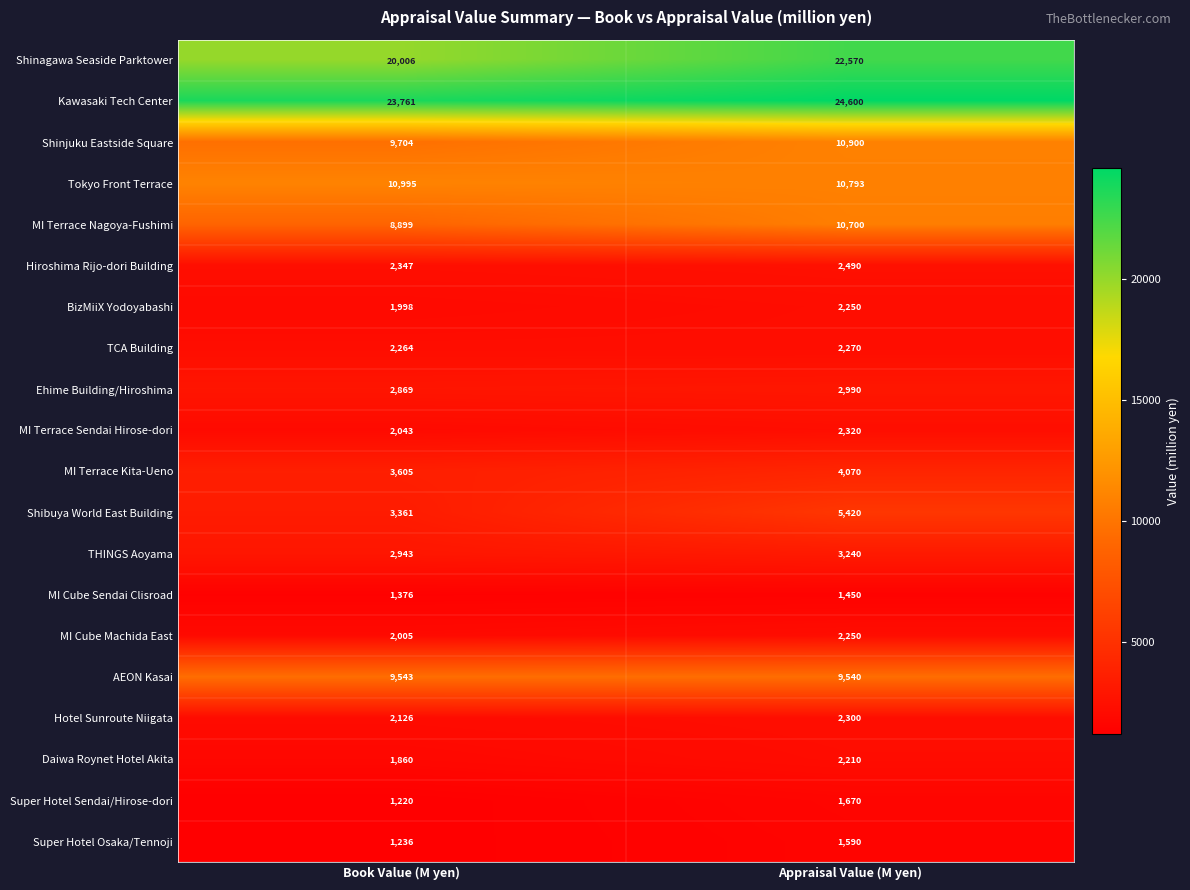

What is the minimum value shown in the chart?

1220